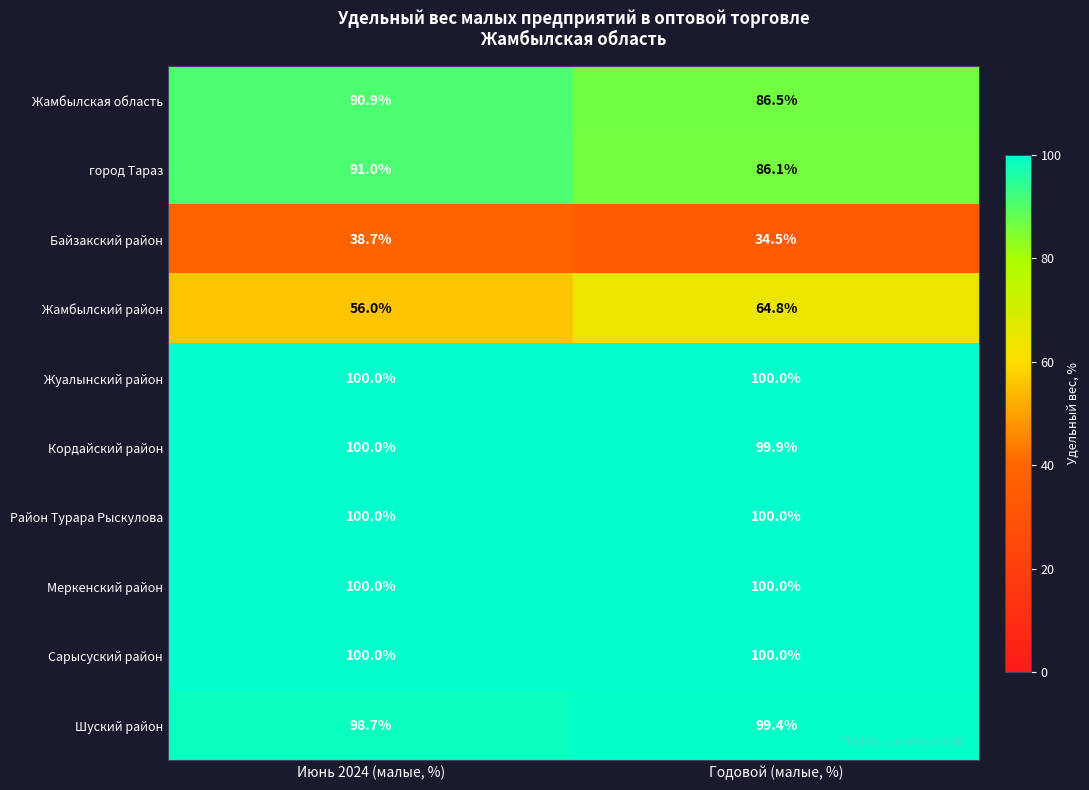

The value of Жуалынский район at Годовой (малые, %) is 100.0. True or false?

True